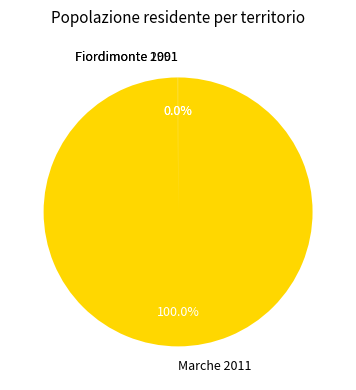

Which slice is the largest?

Marche 2011